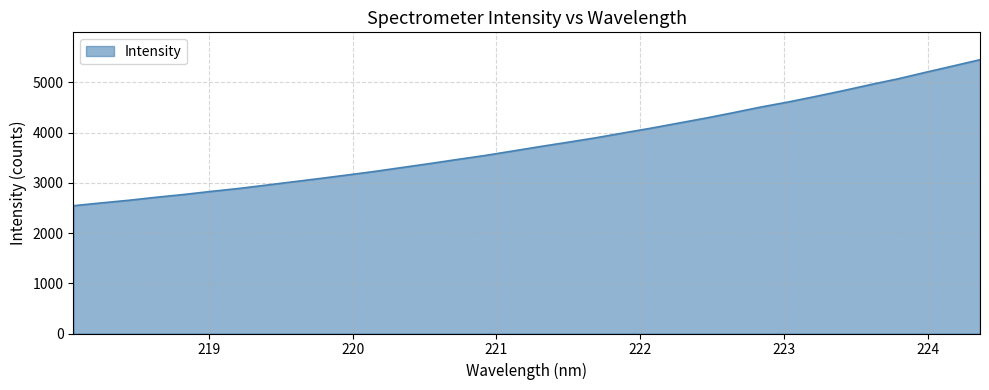

What is the maximum value shown in the chart?

5449.8